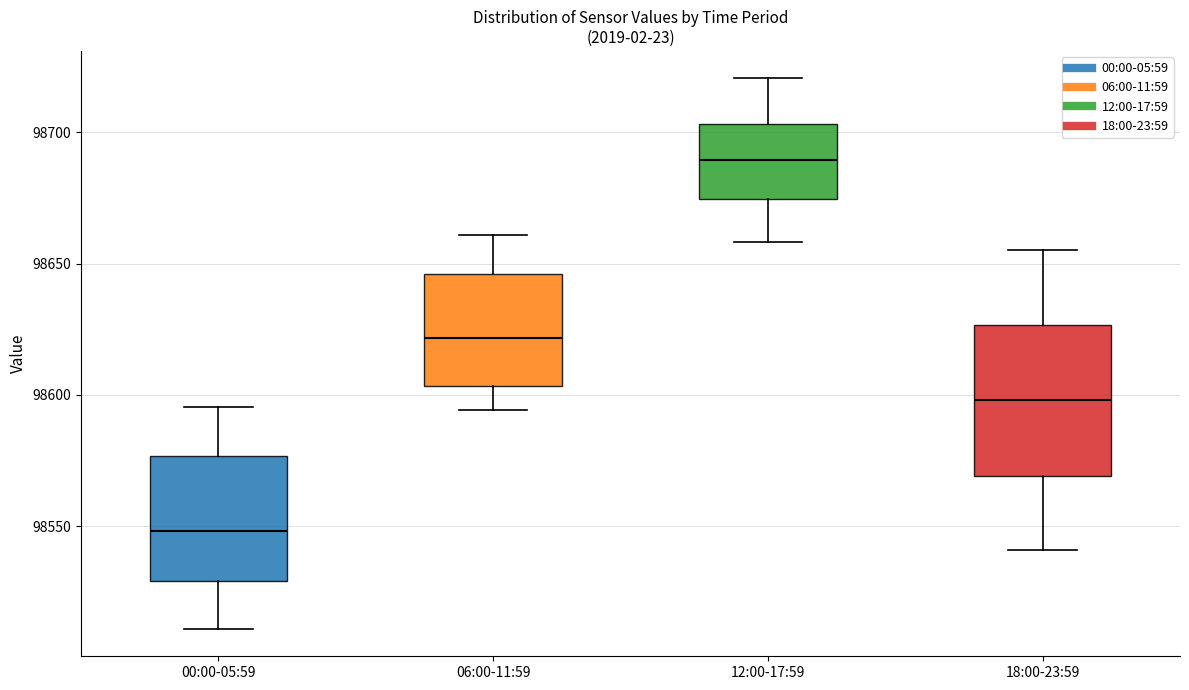

Comparing the boxes themselves (not the whiskers), which one is the tallest?

18:00-23:59